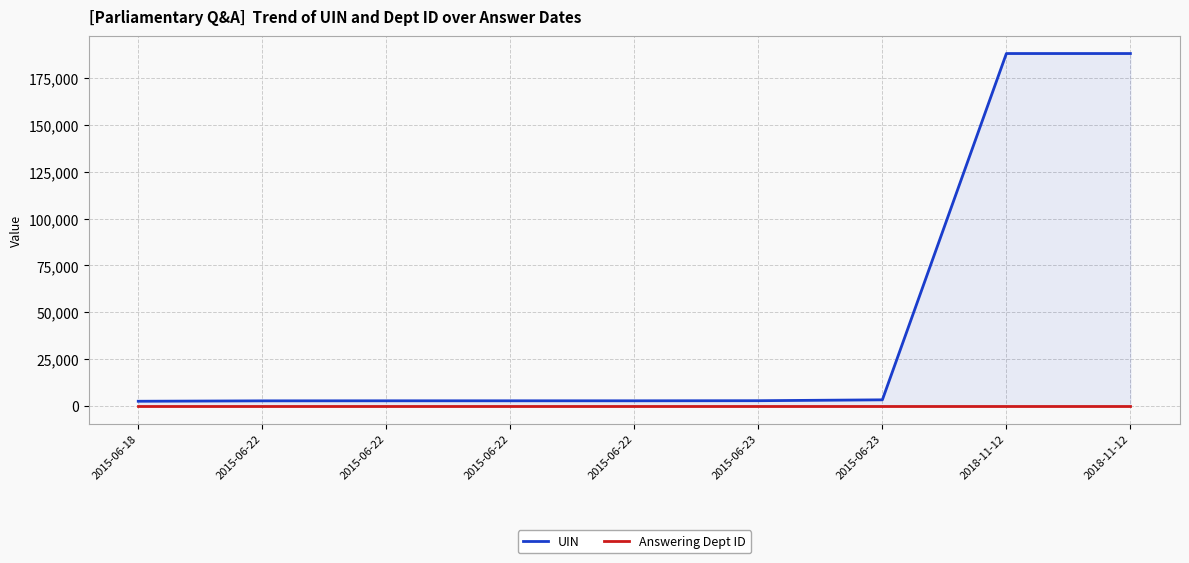

What is the spread (max minus min) of values at 2015-06-22?

2690